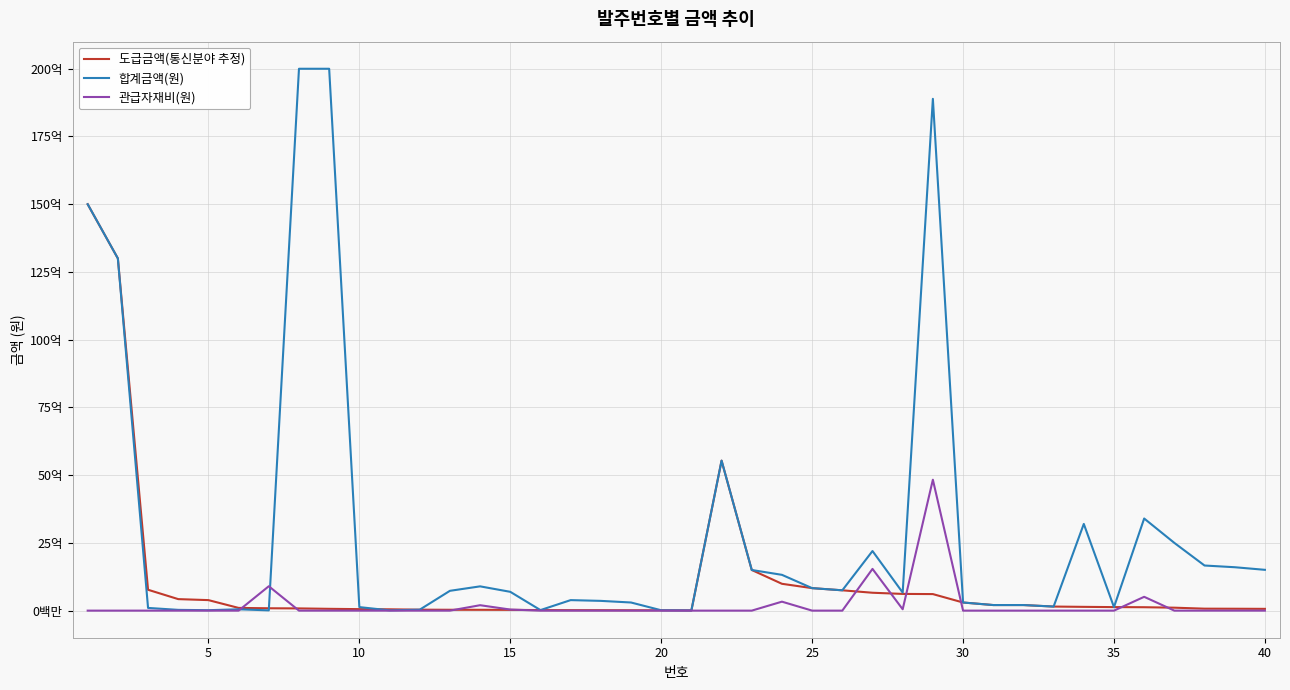

What are all the series names shown in the legend?

도급금액(통신분야 추정), 합계금액(원), 관급자재비(원)